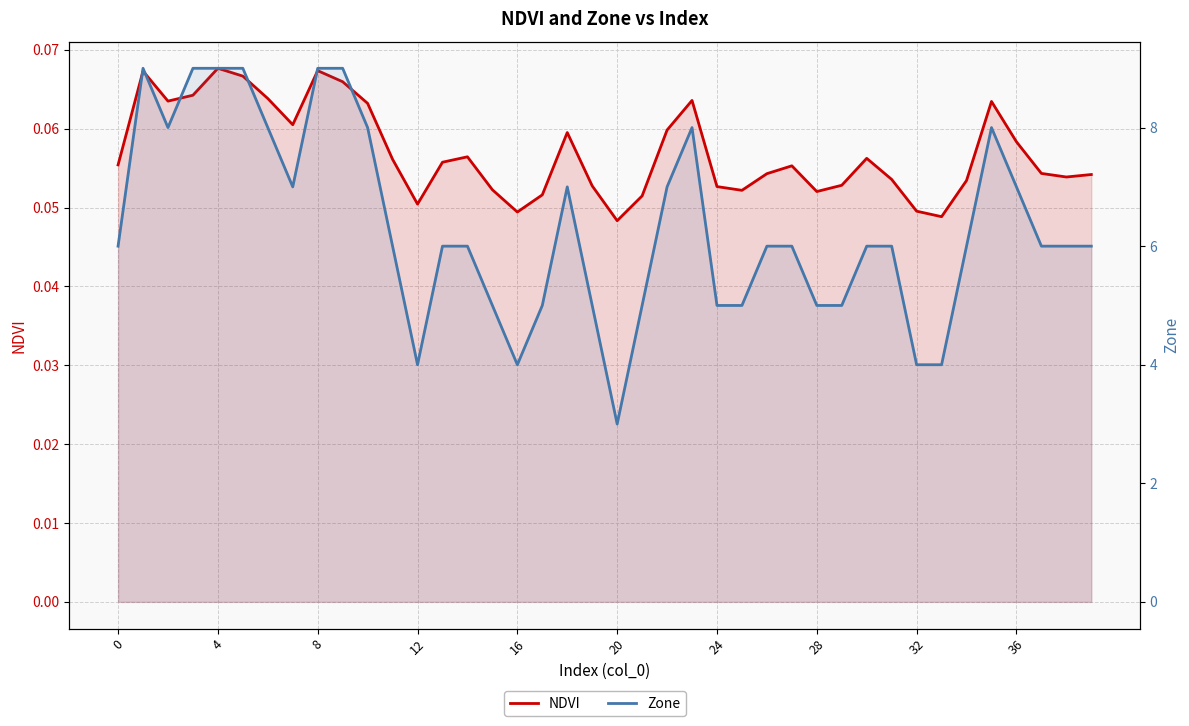

Reading right to left, what are all the values shown in this chart?

NDVI: 0.1	0.1	0.1	0.1	0.1	0.1	0.0	0.0	0.1	0.1	0.1	0.1	0.1	0.1	0.1	0.1	0.1	0.1	0.1	0.0	0.1	0.1	0.1	0.0	0.1	0.1	0.1	0.1	0.1	0.1	0.1	0.1	0.1	0.1	0.1	0.1	0.1	0.1	0.1	0.1
Zone: 6.0	6.0	6.0	7.0	8.0	6.0	4.0	4.0	6.0	6.0	5.0	5.0	6.0	6.0	5.0	5.0	8.0	7.0	5.0	3.0	5.0	7.0	5.0	4.0	5.0	6.0	6.0	4.0	6.0	8.0	9.0	9.0	7.0	8.0	9.0	9.0	9.0	8.0	9.0	6.0